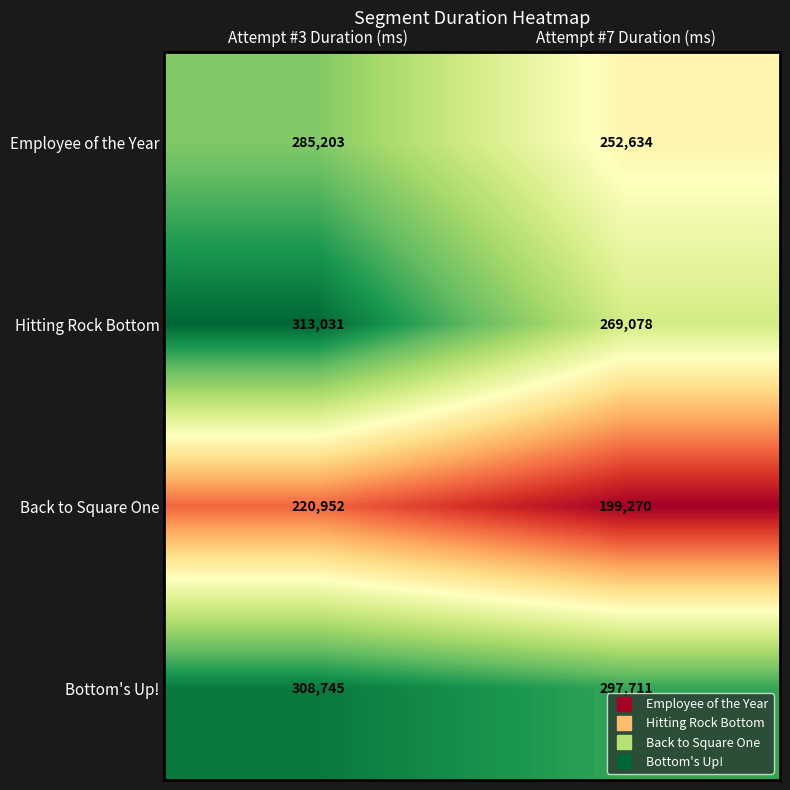

What is the total value across all series at Attempt #3 Duration (ms)?

1127931